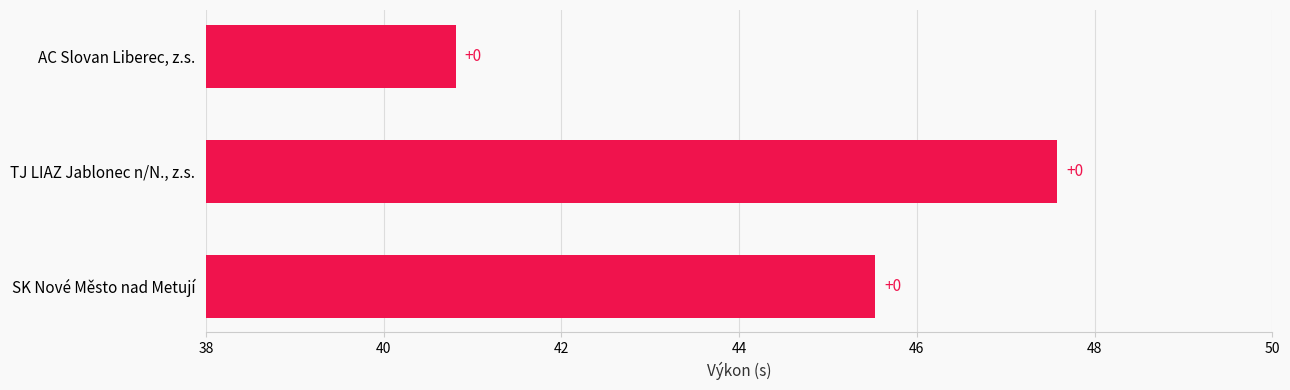

Count the number of values greater than 45.

2